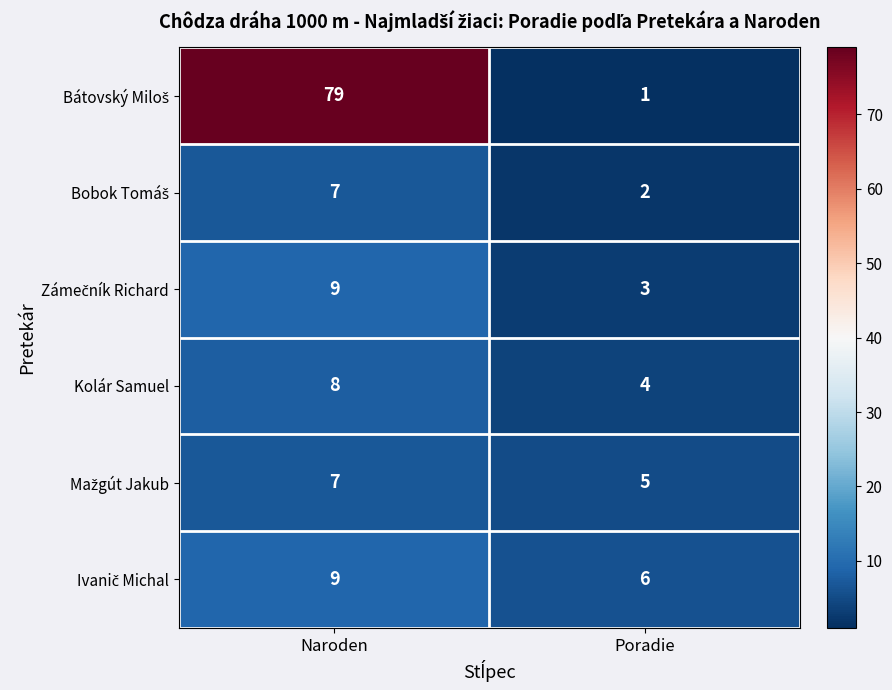

At which category does the chart reach its minimum across all series?

Poradie